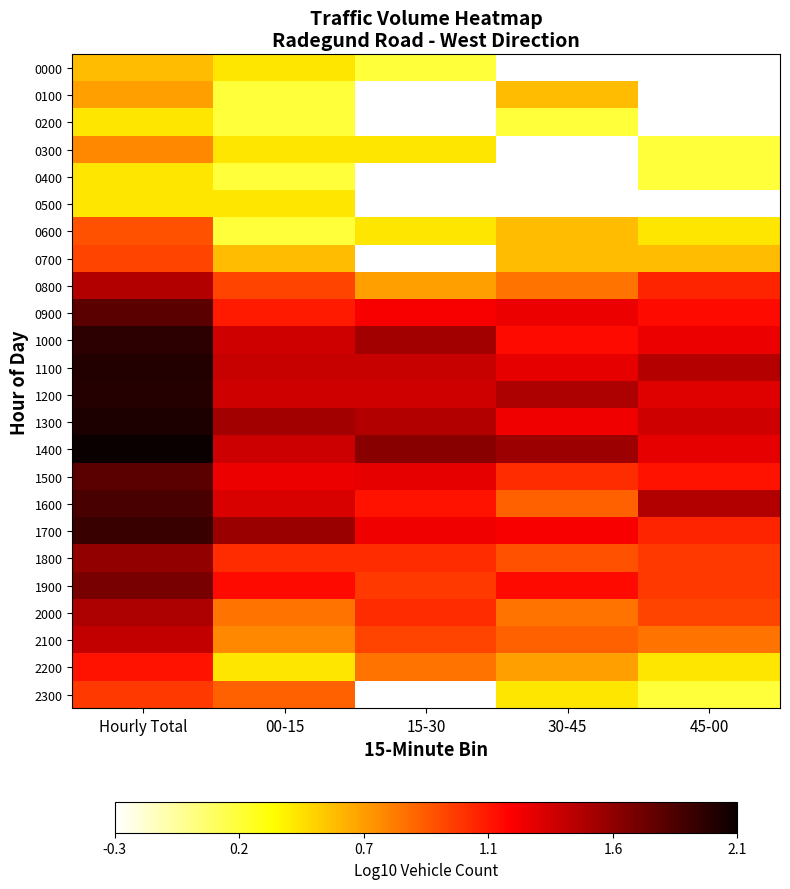

Reading left to right, what are all the values shown in this chart?

0000: Hourly Total=0.5	00-15=0.4	15-30=0.2	30-45=-0.3	45-00=-0.3
0100: Hourly Total=0.7	00-15=0.2	15-30=-0.3	30-45=0.5	45-00=-0.3
0200: Hourly Total=0.4	00-15=0.2	15-30=-0.3	30-45=0.2	45-00=-0.3
0300: Hourly Total=0.7	00-15=0.4	15-30=0.4	30-45=-0.3	45-00=0.2
0400: Hourly Total=0.4	00-15=0.2	15-30=-0.3	30-45=-0.3	45-00=0.2
0500: Hourly Total=0.4	00-15=0.4	15-30=-0.3	30-45=-0.3	45-00=-0.3
0600: Hourly Total=0.9	00-15=0.2	15-30=0.4	30-45=0.5	45-00=0.4
0700: Hourly Total=1.0	00-15=0.5	15-30=-0.3	30-45=0.5	45-00=0.5
0800: Hourly Total=1.5	00-15=1.0	15-30=0.7	30-45=0.8	45-00=1.1
0900: Hourly Total=1.8	00-15=1.1	15-30=1.2	30-45=1.3	45-00=1.2
1000: Hourly Total=2.0	00-15=1.4	15-30=1.6	30-45=1.2	45-00=1.3
1100: Hourly Total=2.0	00-15=1.4	15-30=1.4	30-45=1.3	45-00=1.5
1200: Hourly Total=2.0	00-15=1.4	15-30=1.4	30-45=1.5	45-00=1.3
1300: Hourly Total=2.0	00-15=1.6	15-30=1.5	30-45=1.3	45-00=1.4
1400: Hourly Total=2.1	00-15=1.4	15-30=1.6	30-45=1.6	45-00=1.3
1500: Hourly Total=1.8	00-15=1.3	15-30=1.3	30-45=1.1	45-00=1.2
1600: Hourly Total=1.9	00-15=1.4	15-30=1.2	30-45=0.9	45-00=1.5
1700: Hourly Total=1.9	00-15=1.6	15-30=1.3	30-45=1.2	45-00=1.1
1800: Hourly Total=1.6	00-15=1.1	15-30=1.1	30-45=0.9	45-00=1.0
1900: Hourly Total=1.7	00-15=1.2	15-30=1.0	30-45=1.2	45-00=1.0
2000: Hourly Total=1.5	00-15=0.8	15-30=1.1	30-45=0.8	45-00=1.0
2100: Hourly Total=1.4	00-15=0.7	15-30=1.0	30-45=0.9	45-00=0.8
2200: Hourly Total=1.2	00-15=0.4	15-30=0.8	30-45=0.7	45-00=0.4
2300: Hourly Total=1.0	00-15=0.9	15-30=-0.3	30-45=0.4	45-00=0.2